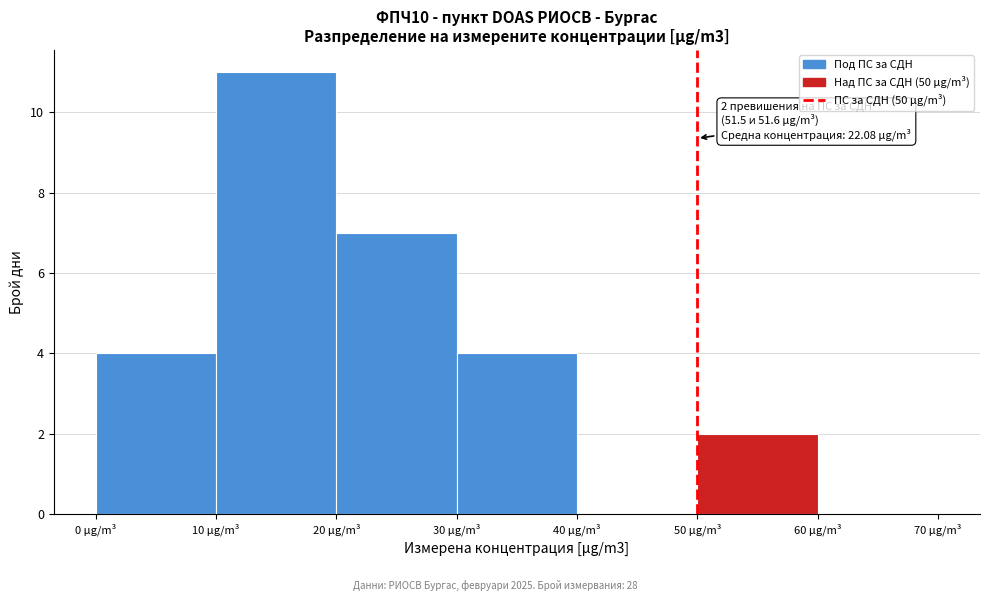

Which range on the x-axis has the tallest bar?

10 to 20